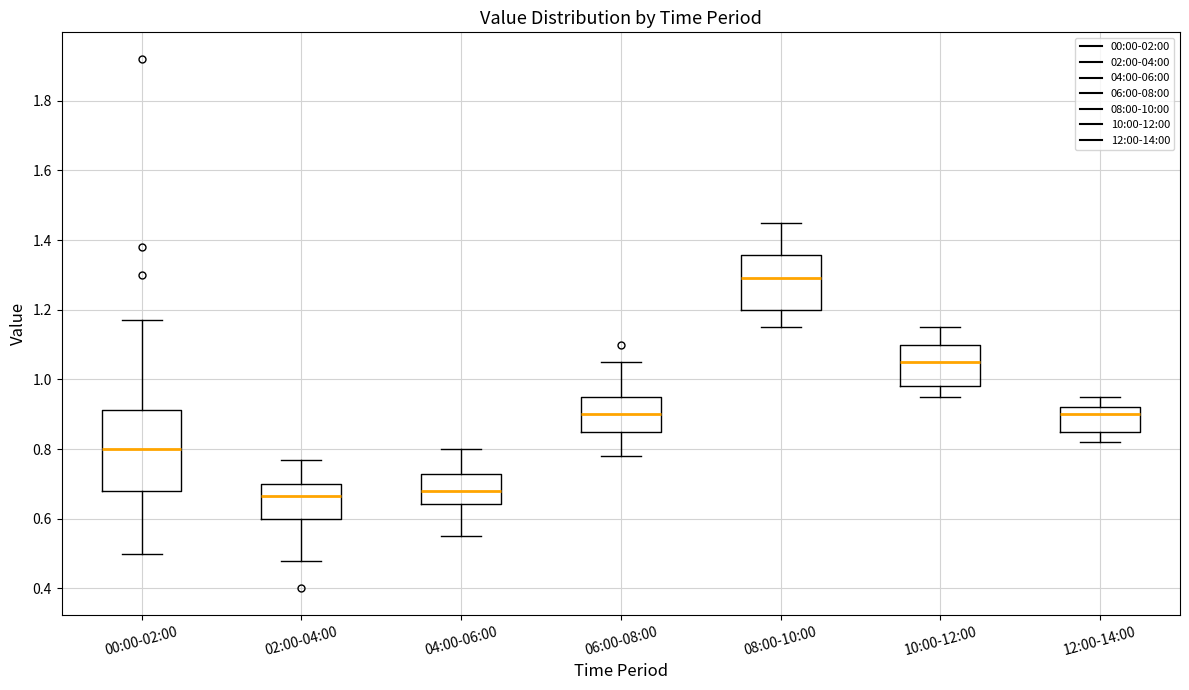

Which box's median line is the highest?

08:00-10:00